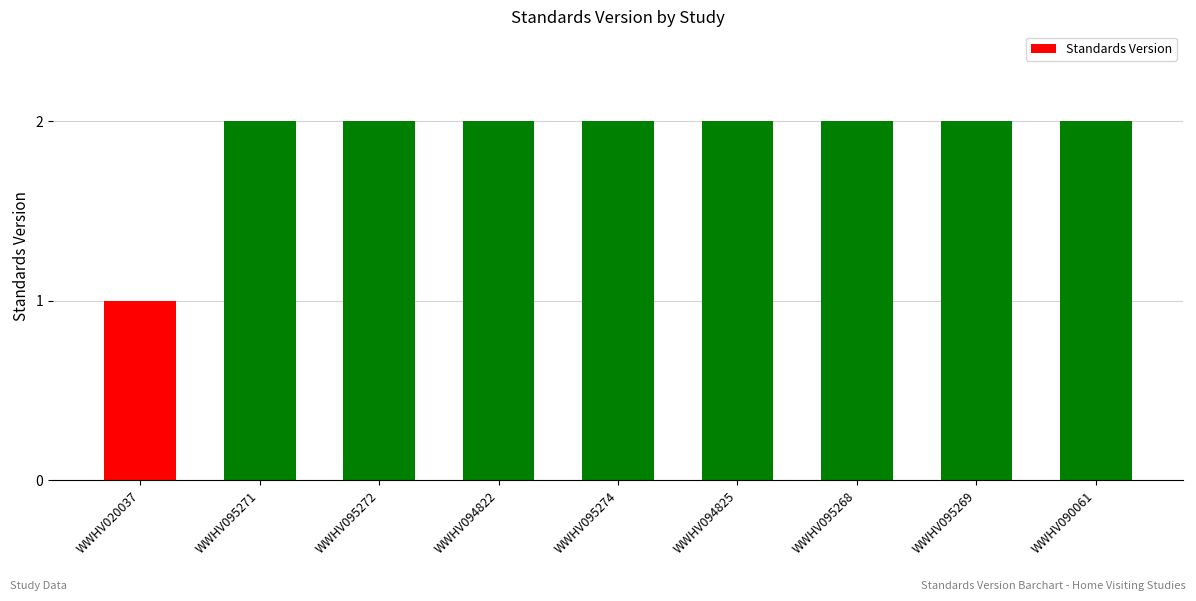

How many distinct data groups are displayed?

1